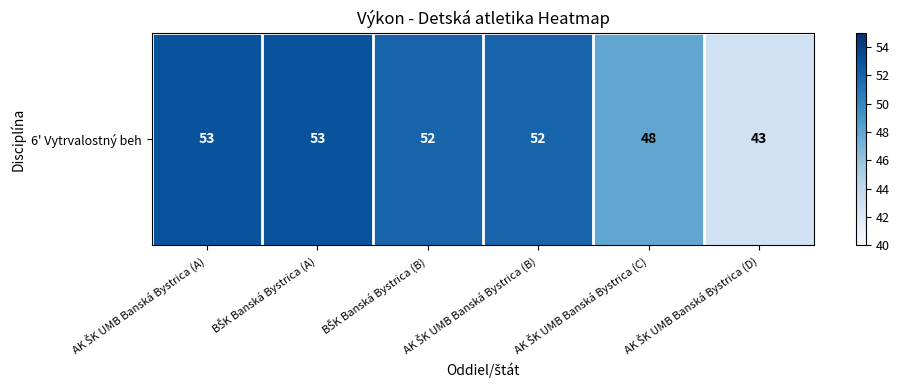

At which category does the chart reach its peak across all series?

AK ŠK UMB Banská Bystrica (A)